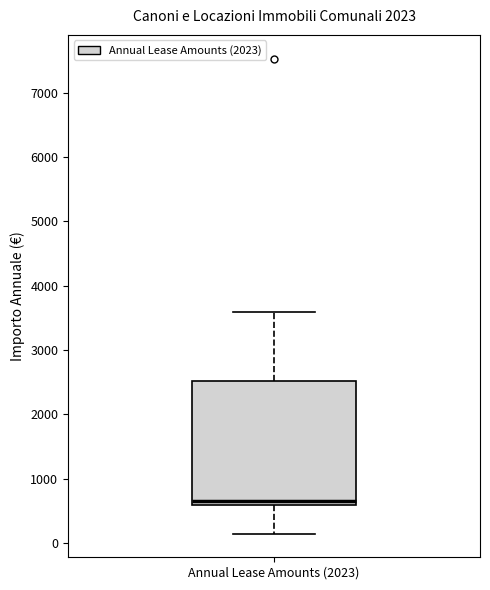

Read this box plot against the y-axis: the position of the median line, the range covered by the box, and the ends of both whiskers. The values are not printed on the chart, so give them approximately, as read against the axis.

median 700, box 600 to 2500, whiskers 200 to 3600